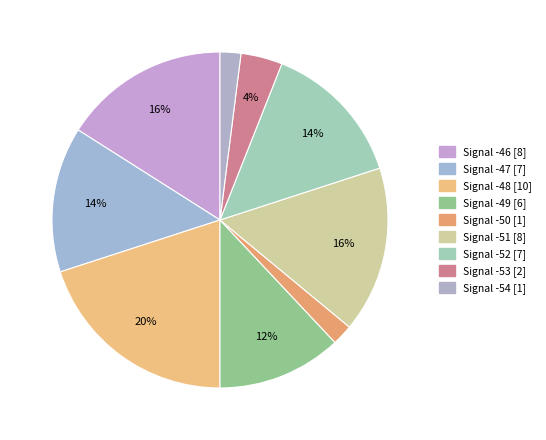

To the nearest percent, what is the difference between the largest and smallest slice percentages?

18%